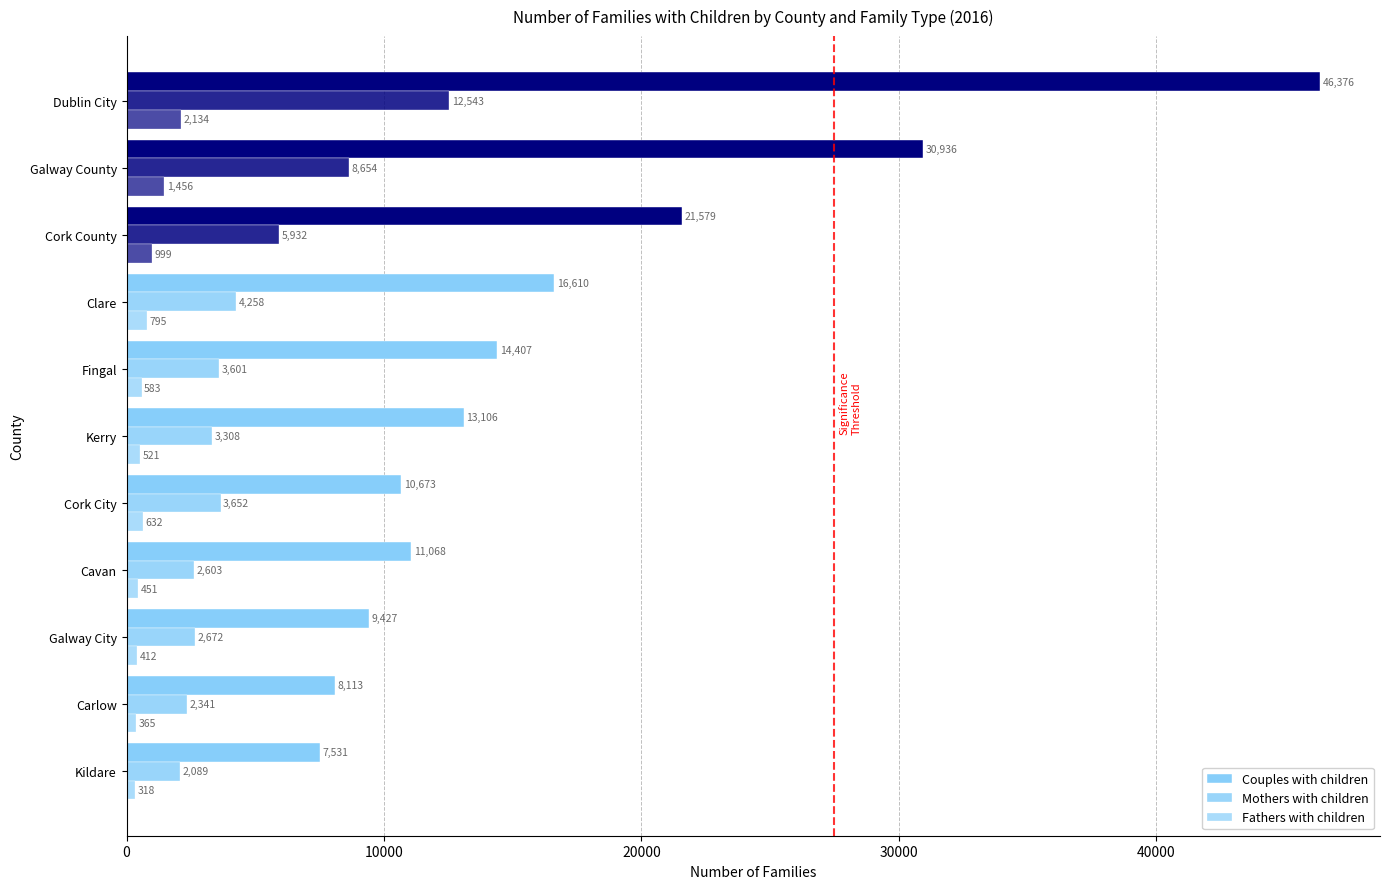

What is the difference between the second highest and second lowest values in the Fathers with children series?

1091